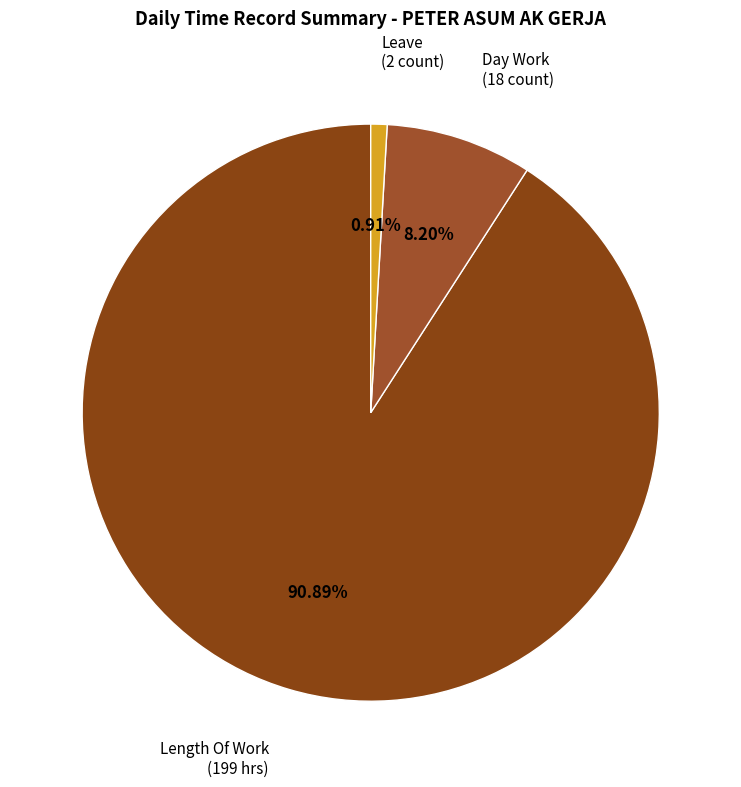

Between Length Of Work and Day Work, which is larger?

Length Of Work